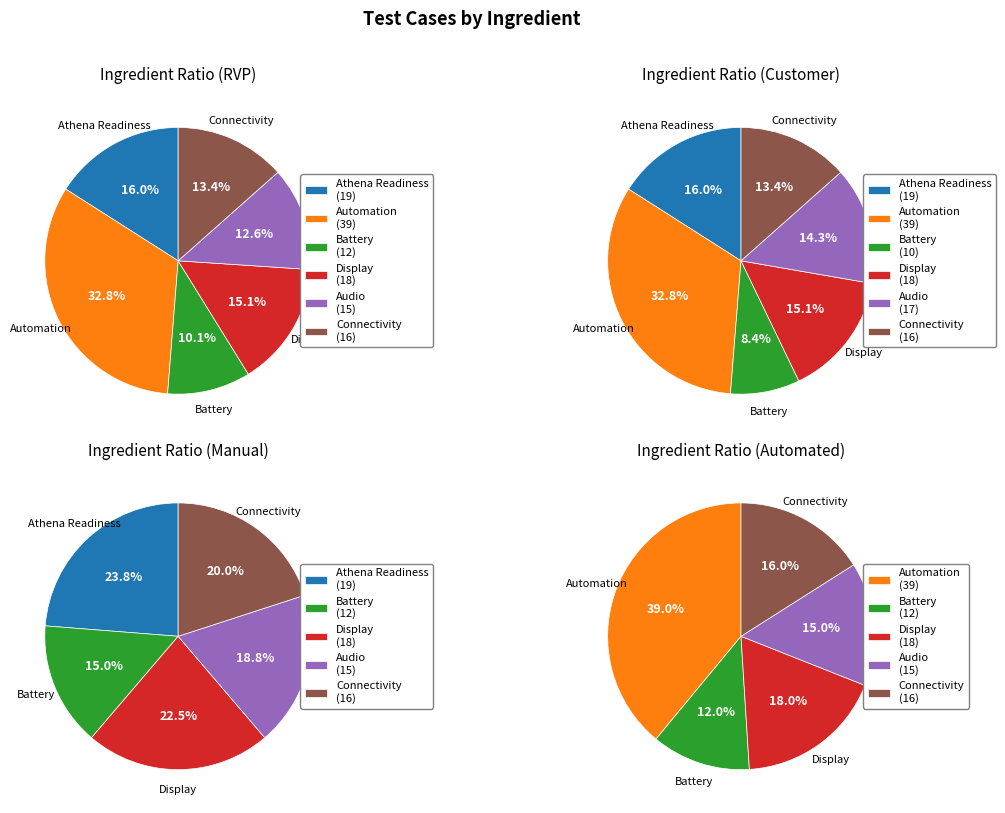

To the nearest percent, what is the average slice percentage?

17%